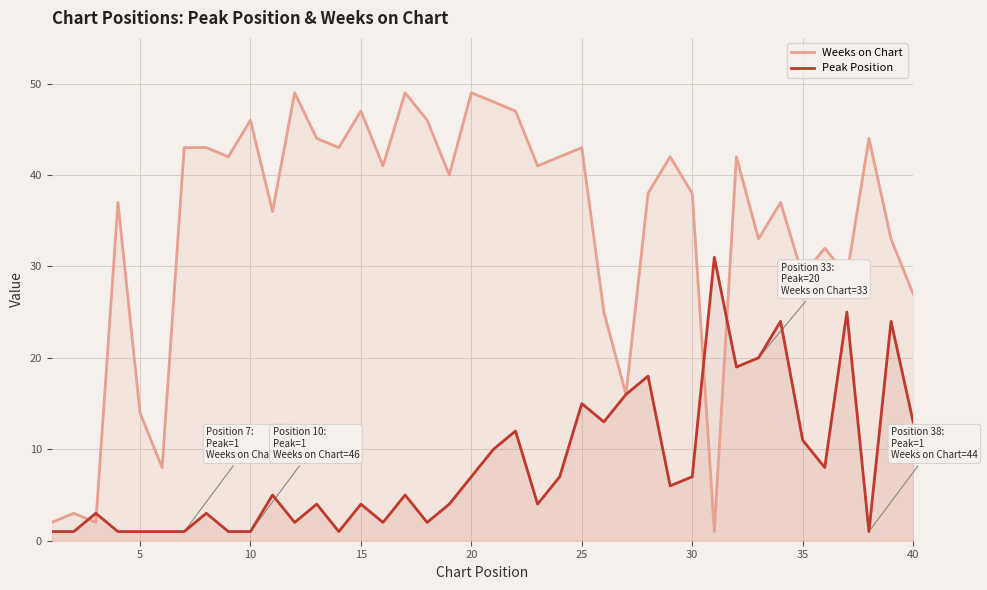

What is the smallest value displayed?

1